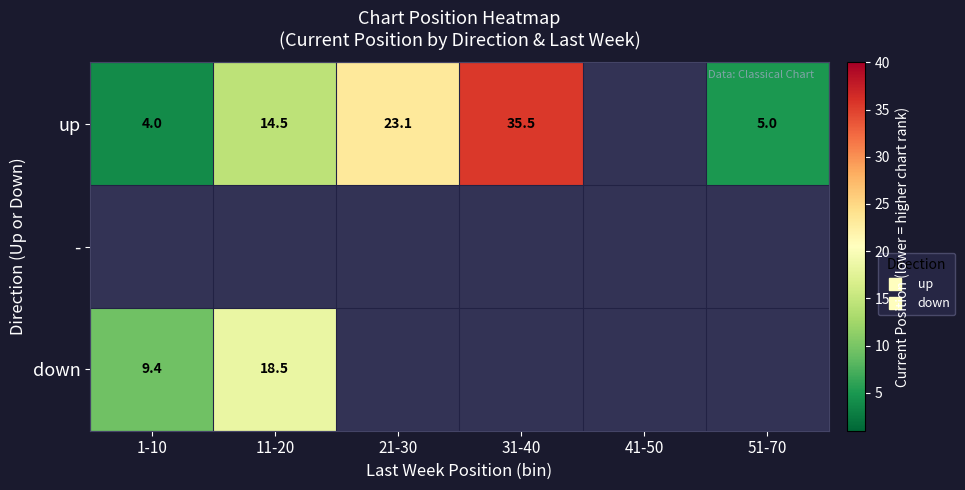

Which series has the widest spread of values?

up